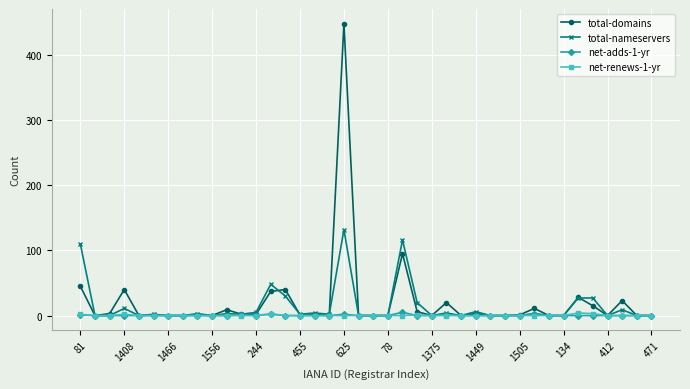

What is the maximum value for total-nameservers?

132